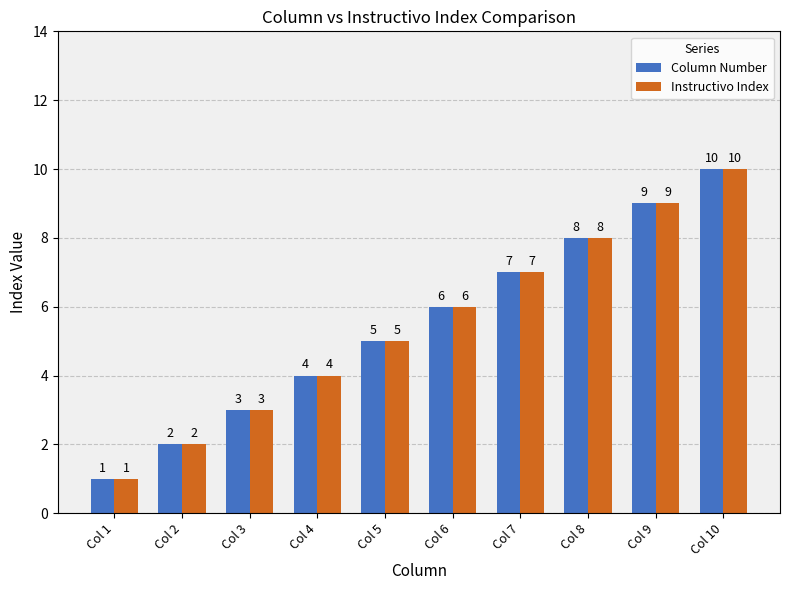

What is the difference between the Instructivo Index values at Col 8 and Col 1?

7